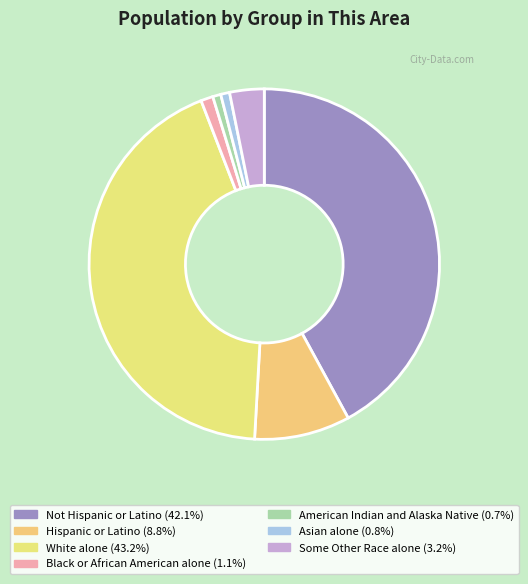

What is the ratio of the value at Not Hispanic or Latino to the value at American Indian and Alaska Native?

56.5